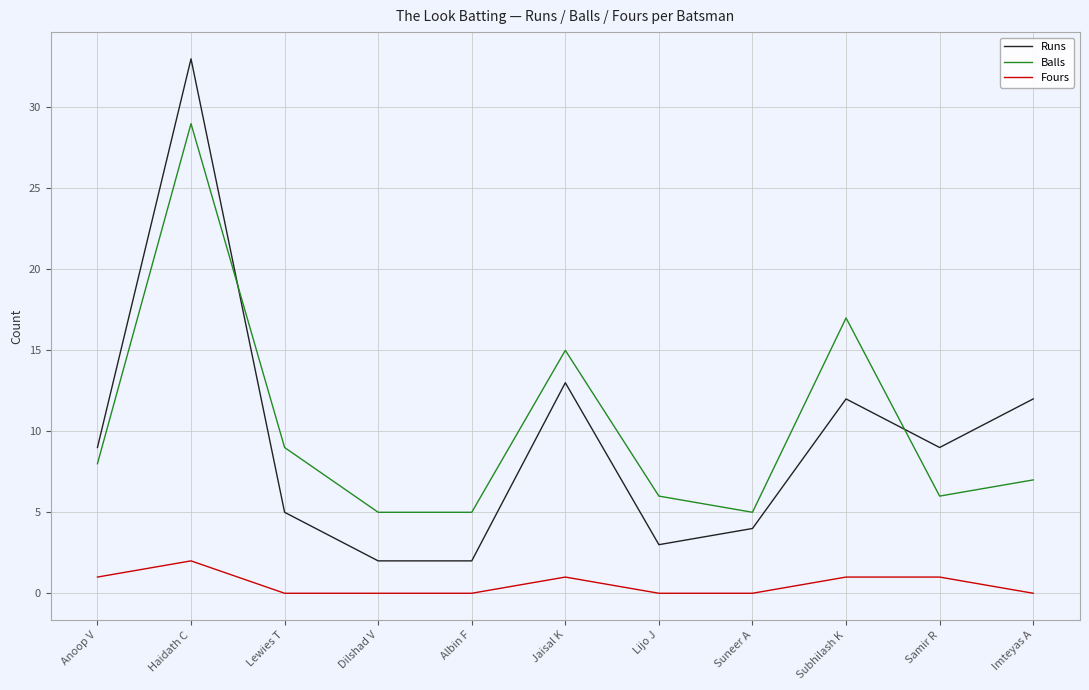

The Balls series shows 3 at Suneer A. True or false?

False